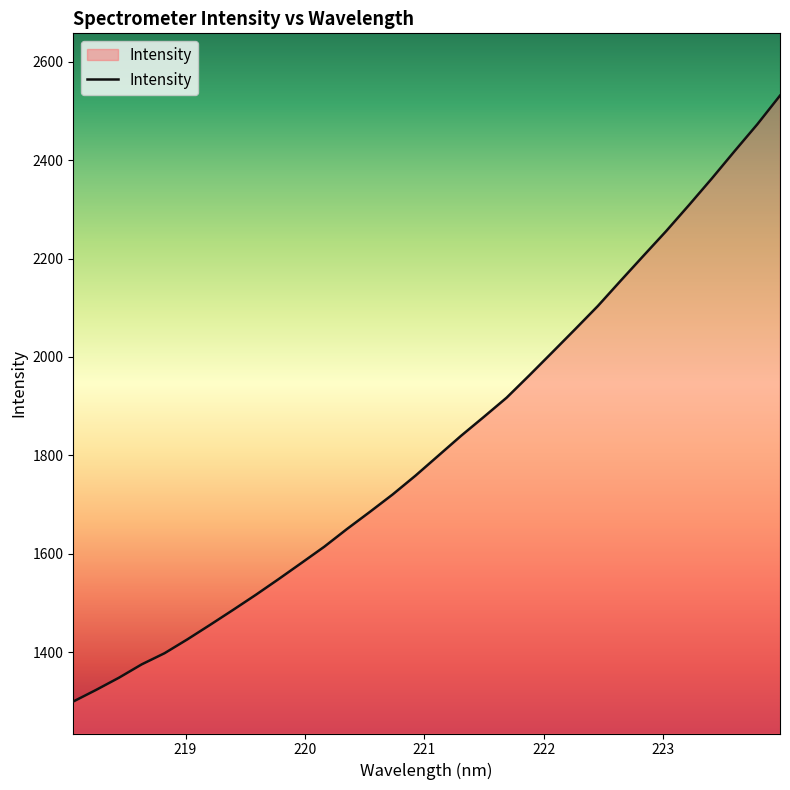

What is the smallest value displayed?

1299.6